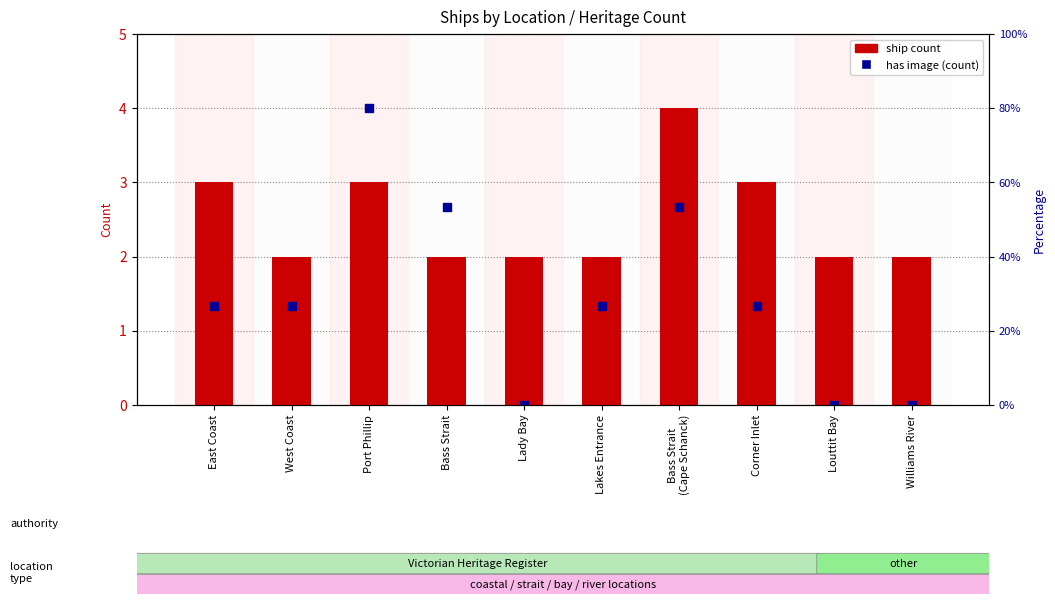

At which category is the sum across all series the highest?

Port Phillip